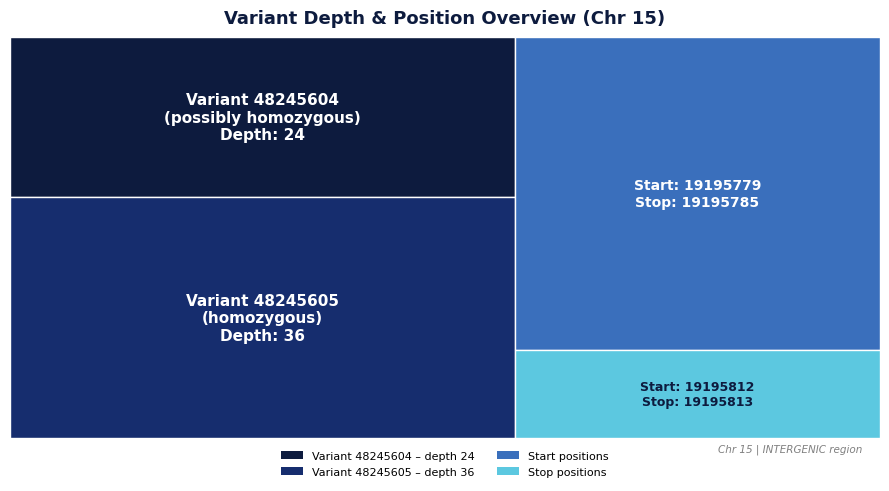

Reading left to right, list all the values displayed in this chart.

depth: 24	36
start: 19195779	19195812
stop: 19195785	19195813
variant ID: 48245604	48245605